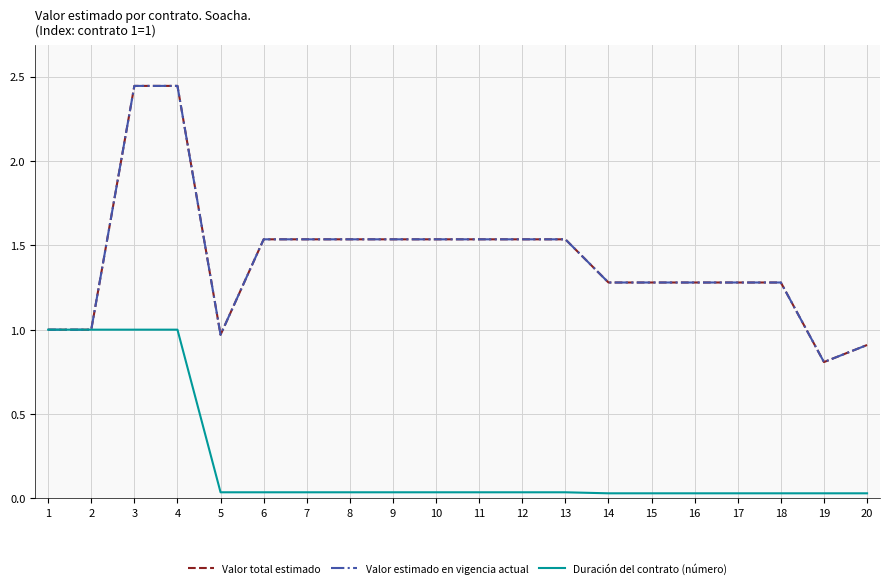

Does the chart have visible grid lines?

Yes